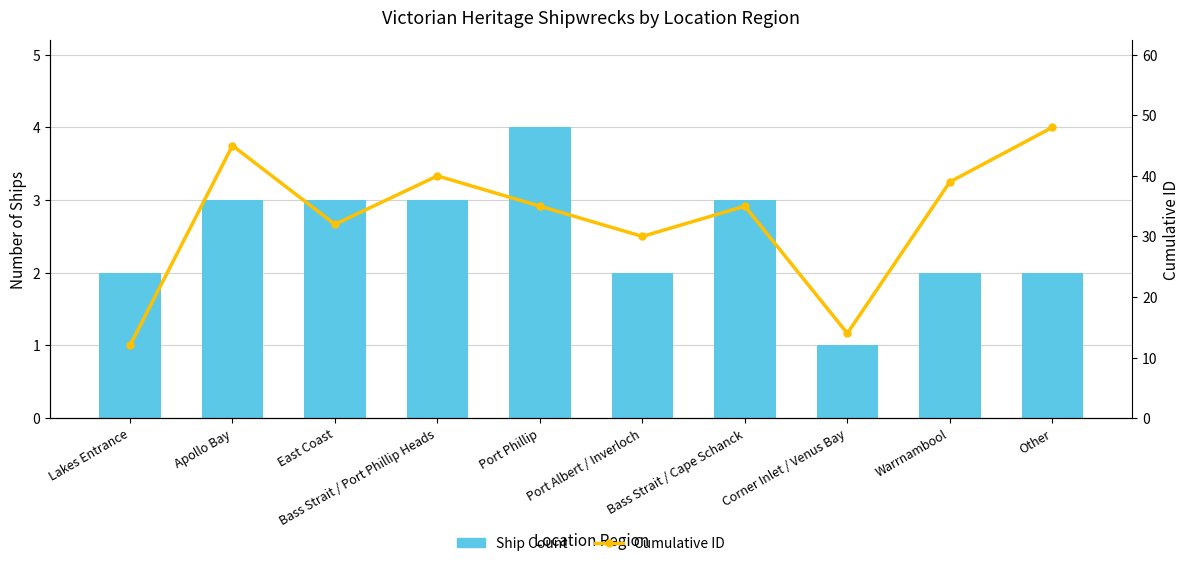

What is the sum of the Ship Count values at Warrnambool and Lakes Entrance?

4